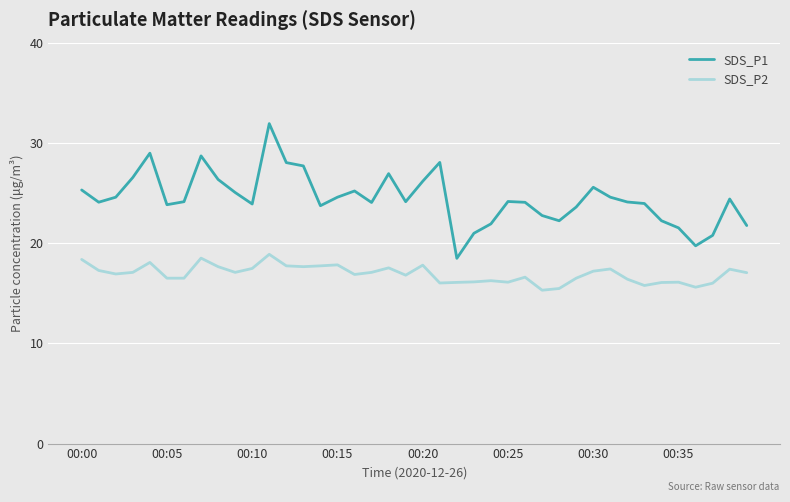

Which series has the largest total across all categories?

SDS_P1